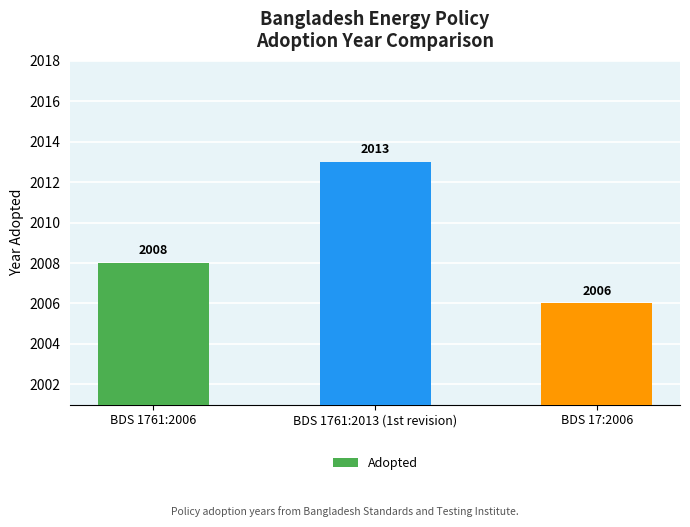

How many categories are shown in the chart?

3